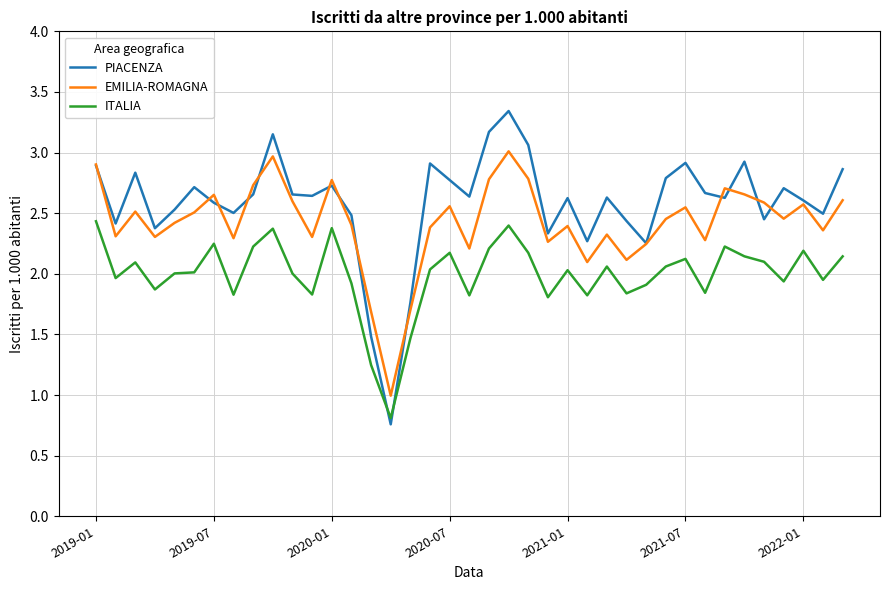

Rank the series by their maximum value, from highest to lowest.

PIACENZA, EMILIA-ROMAGNA, ITALIA